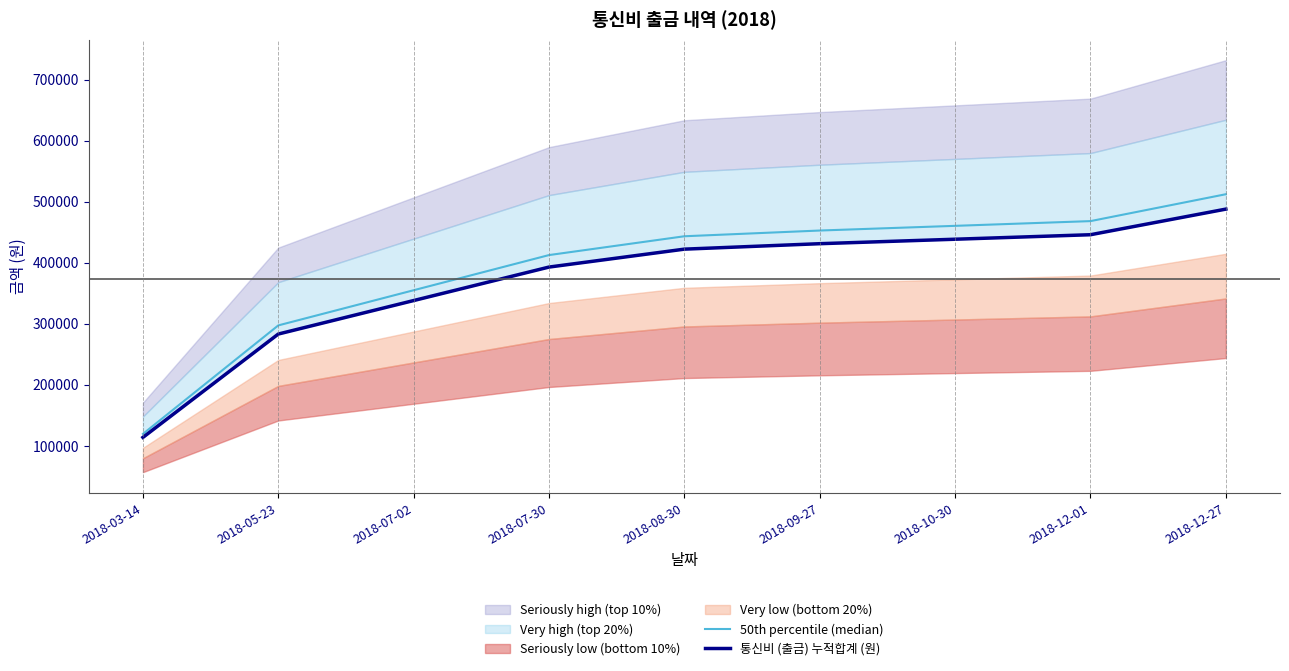

Which category has the lowest value in the 통신비 (출금) 누적합계 (원) series?

2018-03-14